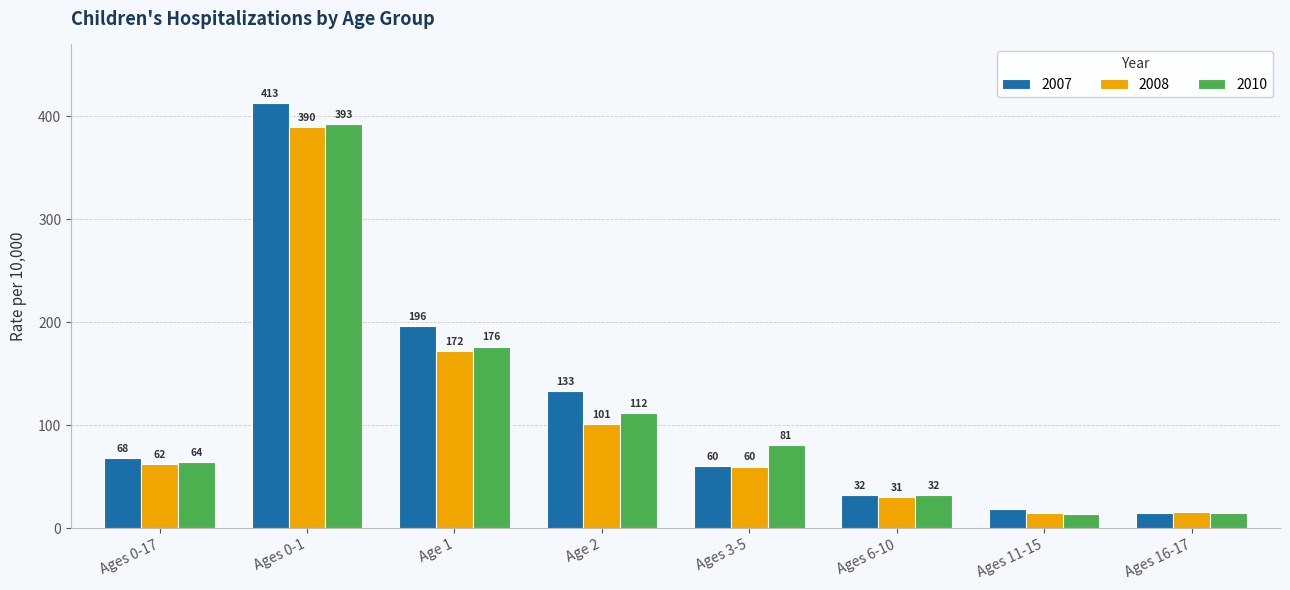

How many values in the 2010 series are below 81?

4